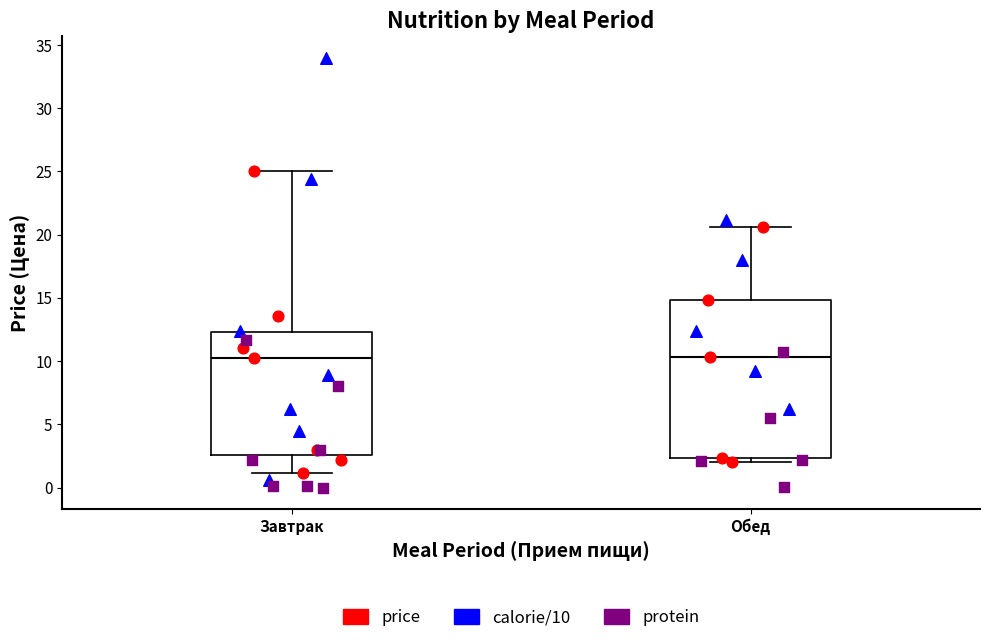

Comparing the boxes themselves (not the whiskers), which one is the tallest?

Обед